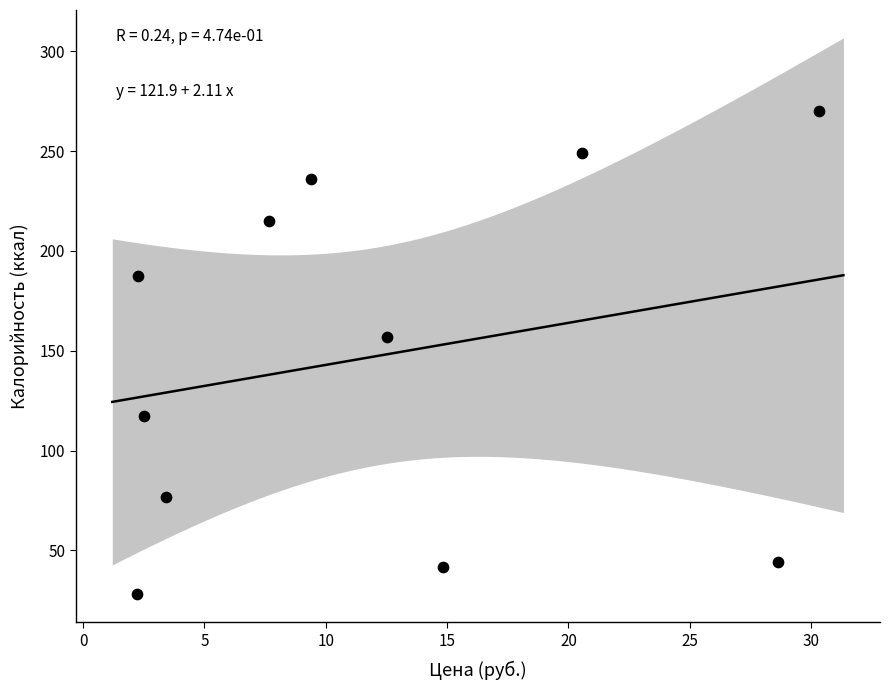

What is the range of X values (max minus min)?

28.1